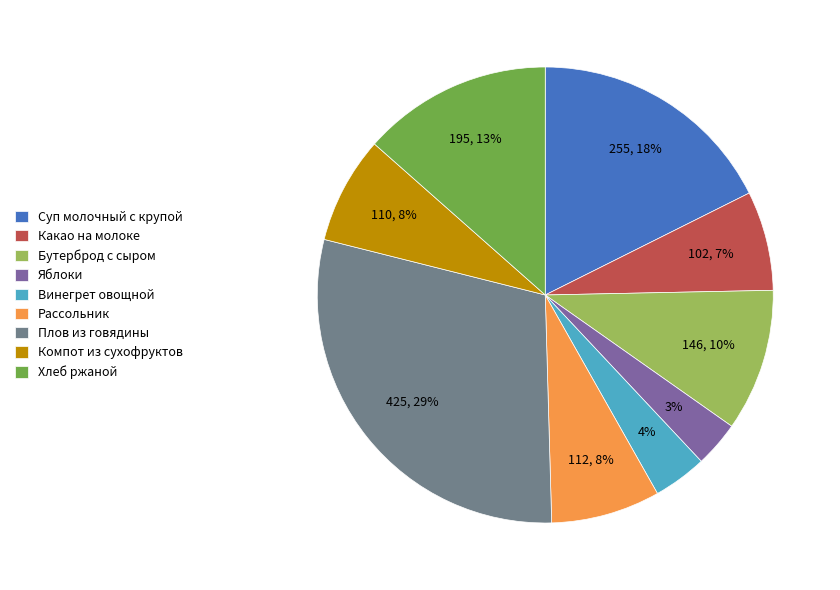

To the nearest percent, what is the difference between the largest and smallest slice percentages?

26%